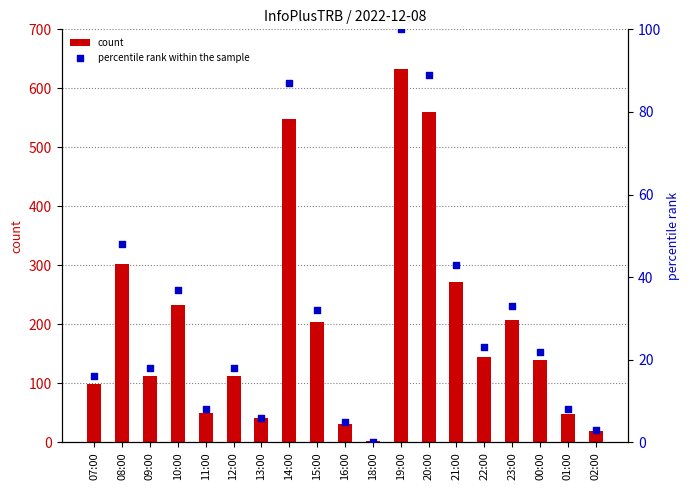

Which series reaches the maximum Y coordinate?

count